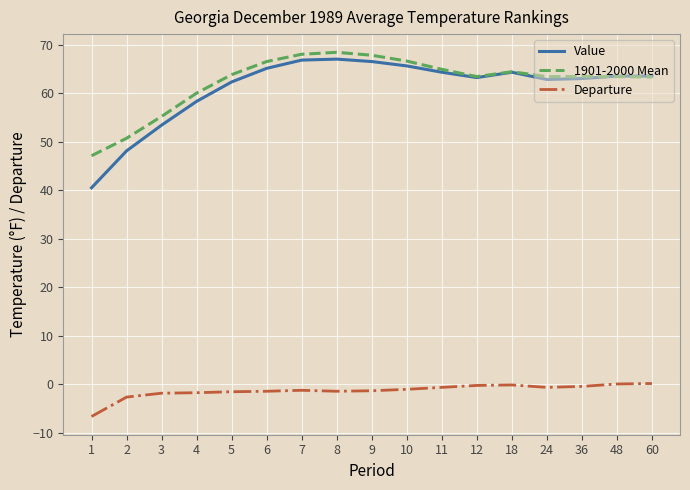

At how many categories does at least one series exceed 29?

17